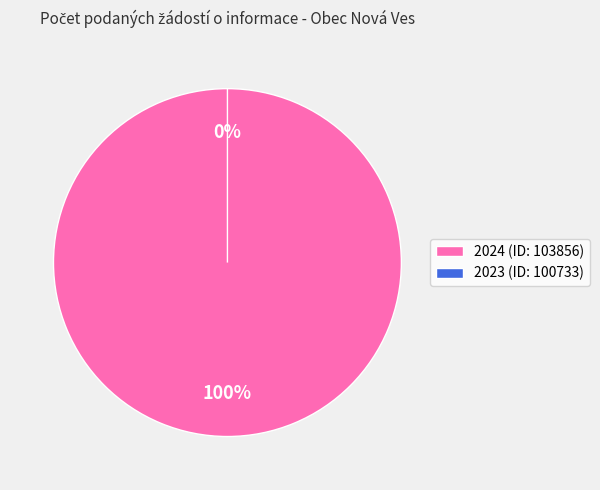

To the nearest percent, what is the average slice percentage?

50%